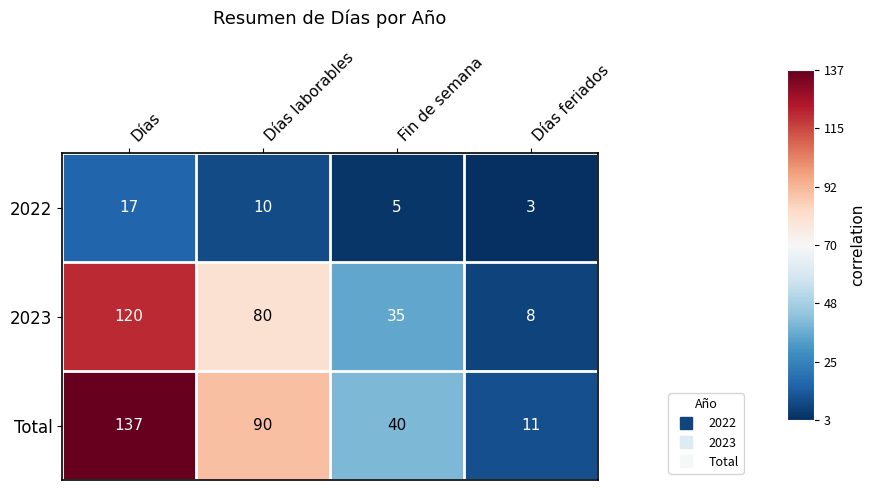

Rank the series by their maximum value, from highest to lowest.

Total, 2023, 2022